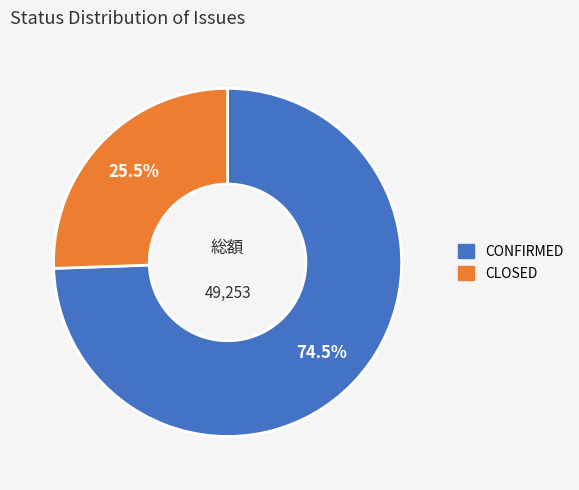

Rank the categories by value from highest to lowest.

CONFIRMED, CLOSED